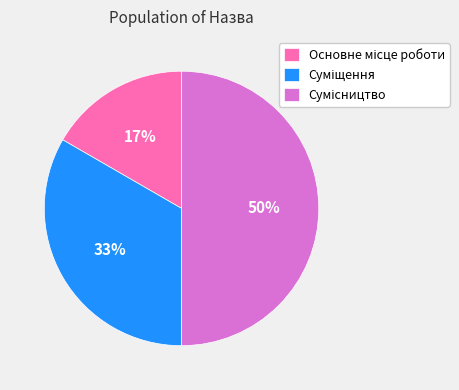

To the nearest percent, what is the average slice percentage?

33%